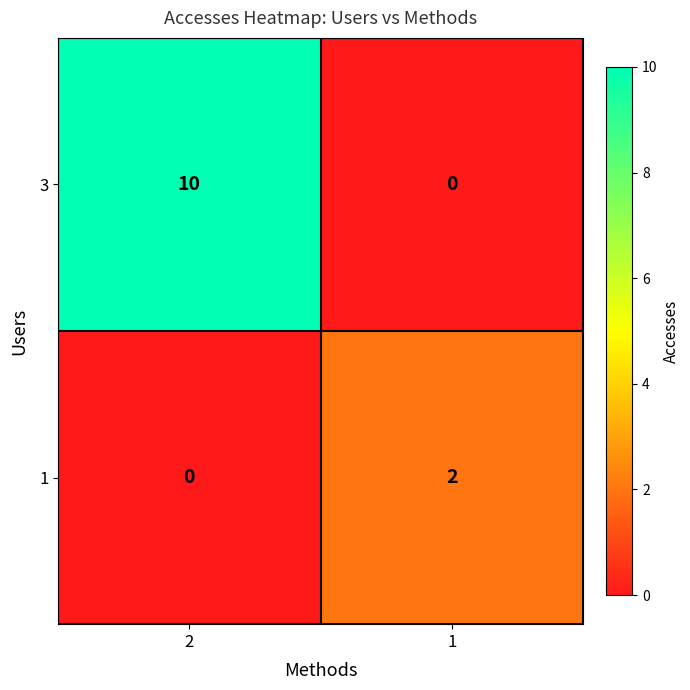

What is the difference between the highest and lowest values at 2?

10